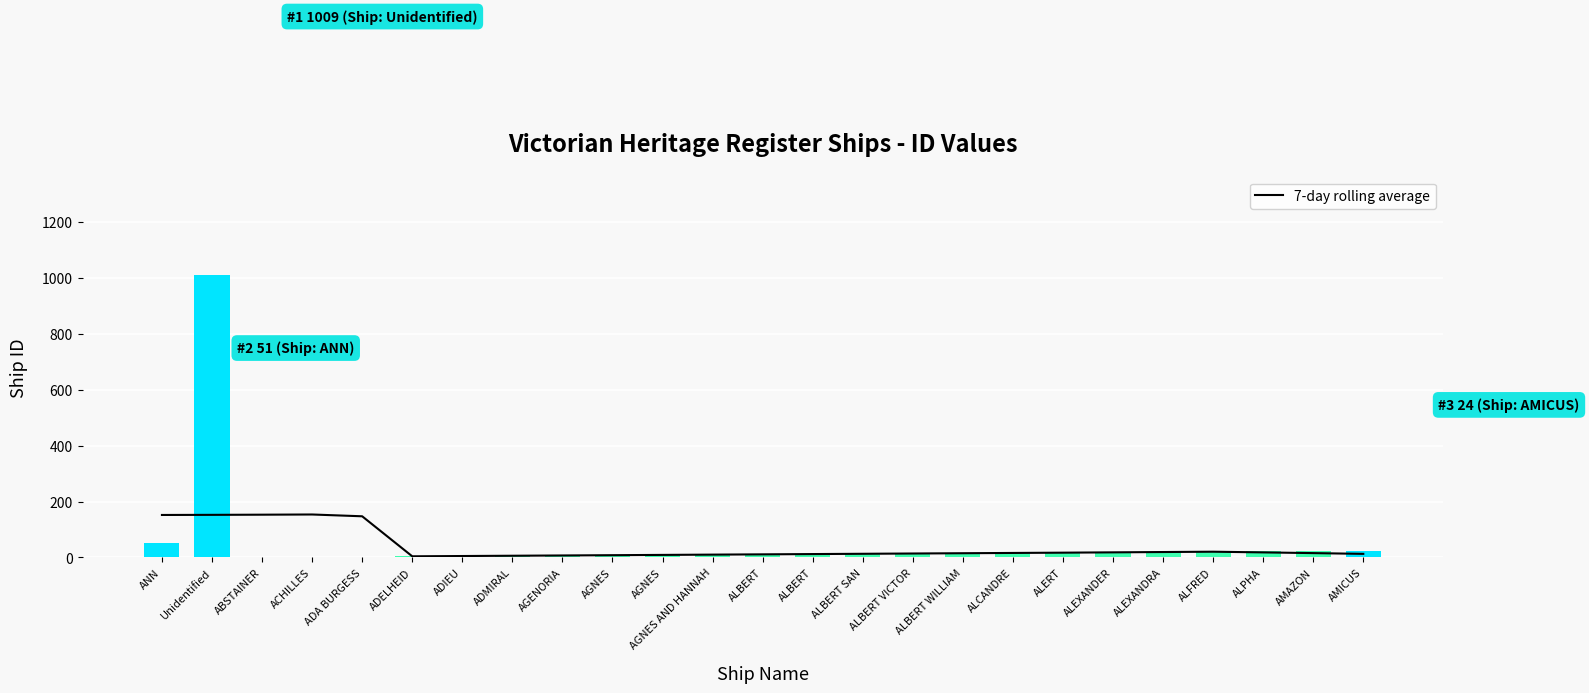

At which label is Ship ID closest to 505?

ANN